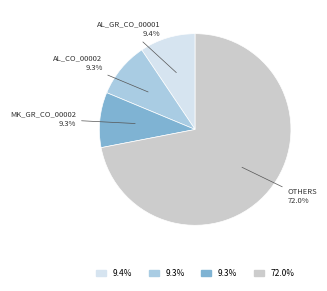

Is there any slice that represents more than half of the pie?

Yes